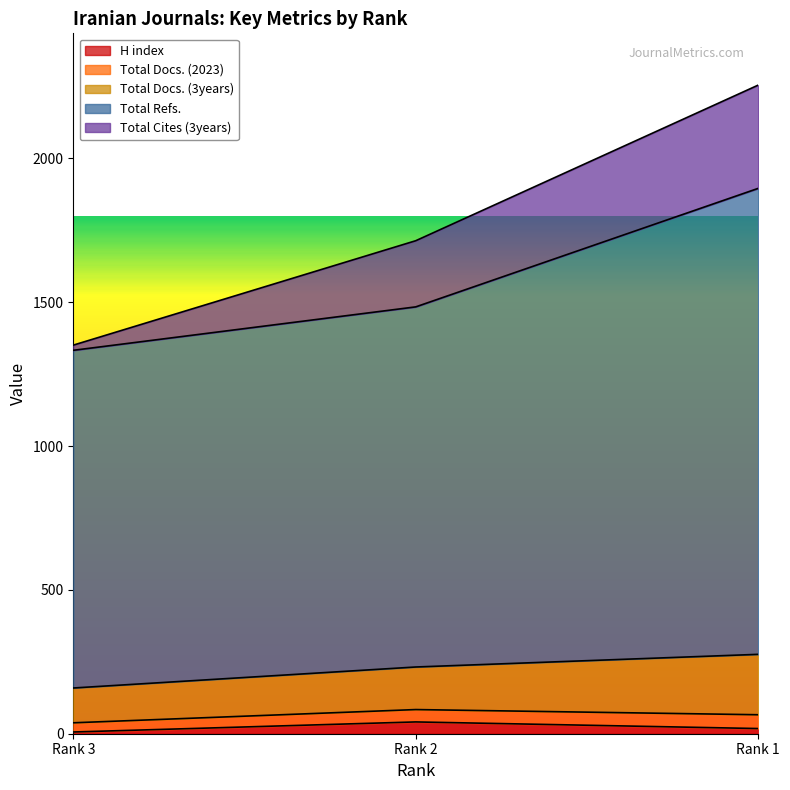

At which category does the chart reach its peak across all series?

Rank 1